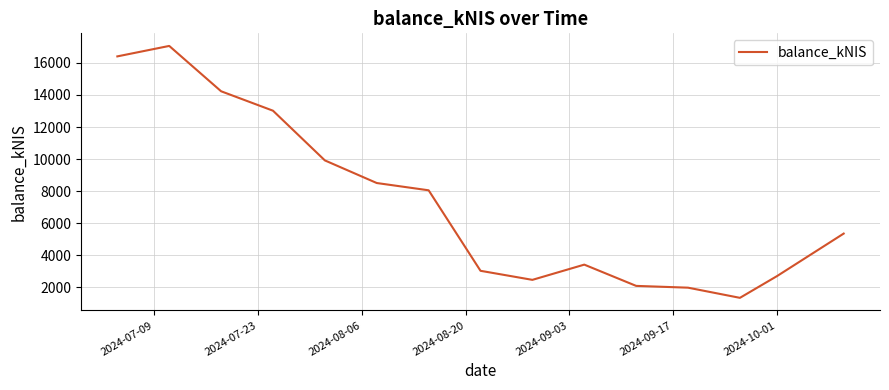

What is the greatest value displayed?

17061.0